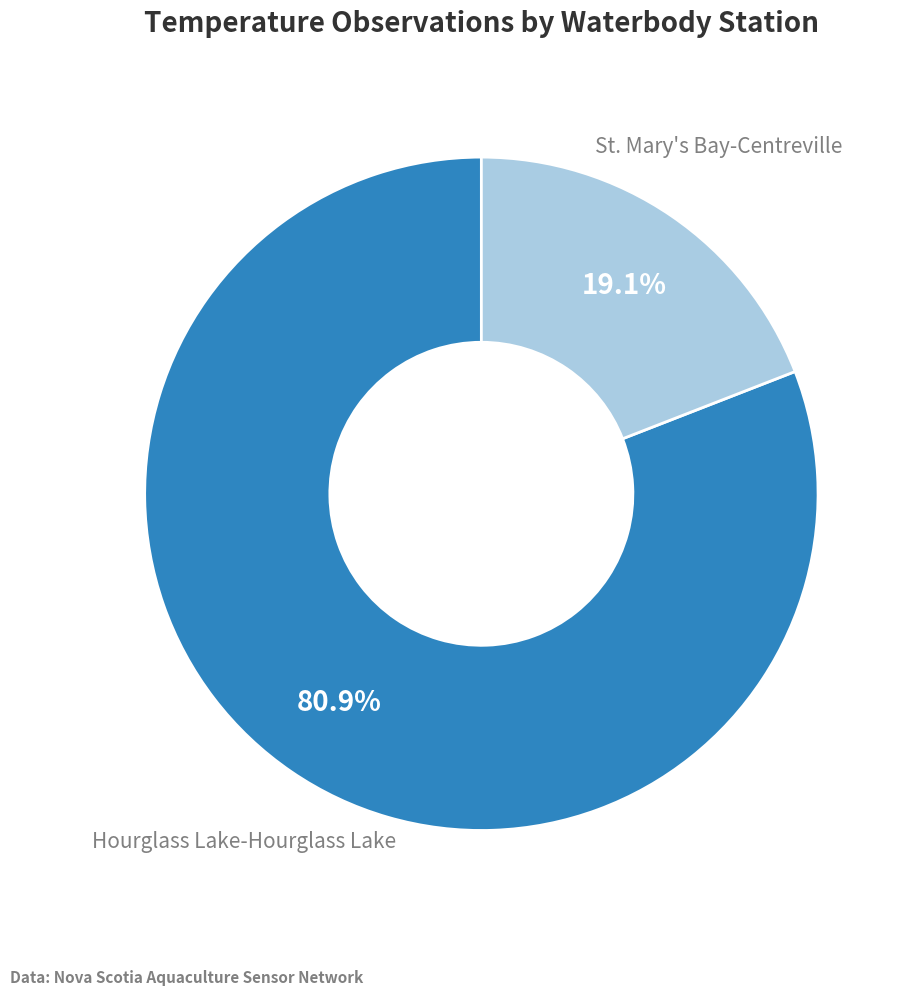

Approximately how many times larger is the value at Hourglass Lake-Hourglass Lake compared to St. Mary's Bay-Centreville?

4.2